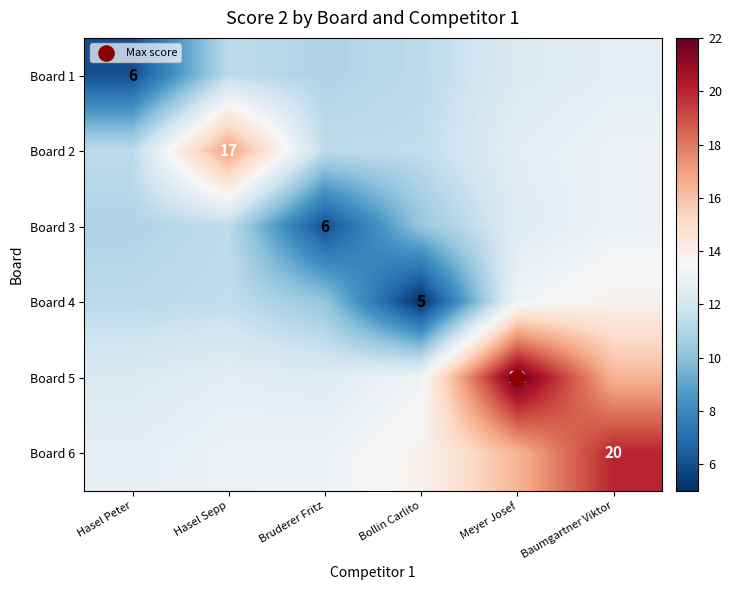

What value does the Board 4 series have at Baumgartner Viktor?

13.8